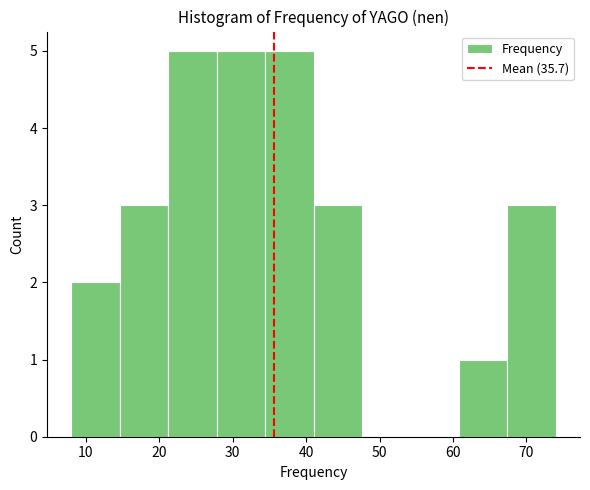

How tall is the bar that spans 14.6 to 21.2 on the x-axis? Neither the bar edges nor the heights are printed on the chart, so give them approximately, as read against the axes.

3